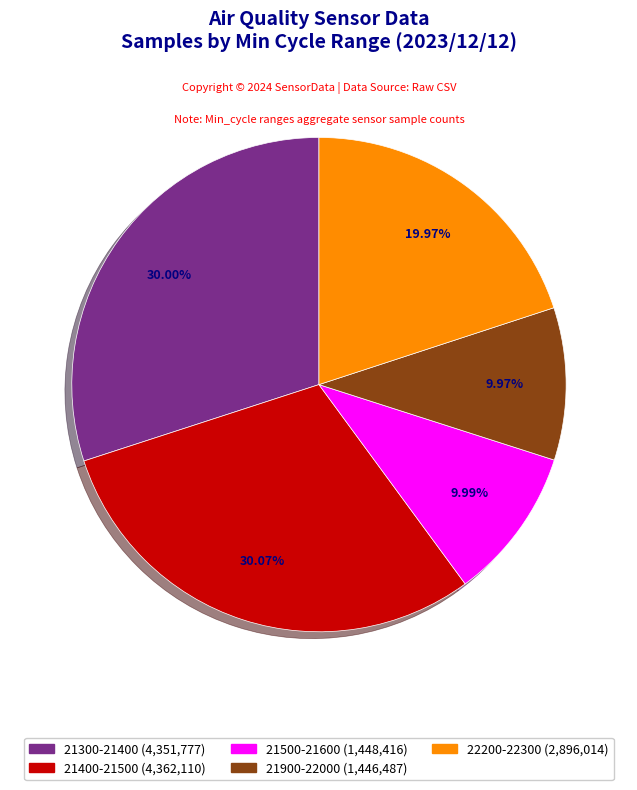

Does any single category account for the majority?

No